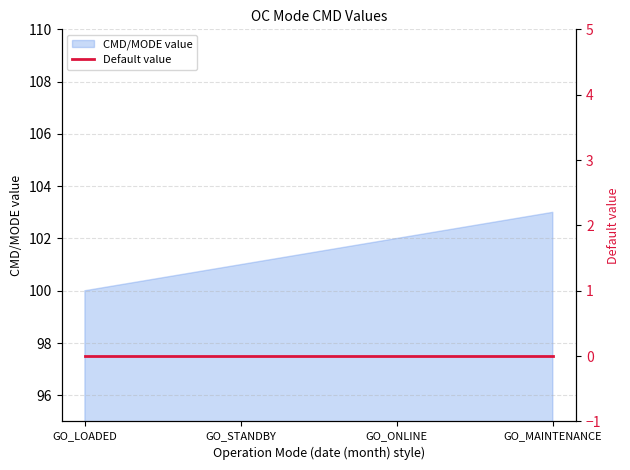

What is the value of the 2nd point from the left?

101